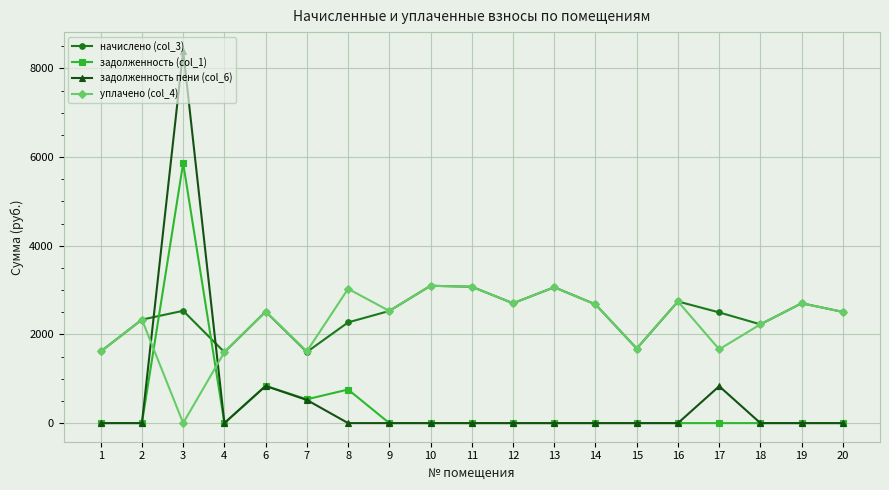

The value of начислено (col_3) at 17 is 4424.1. True or false?

False